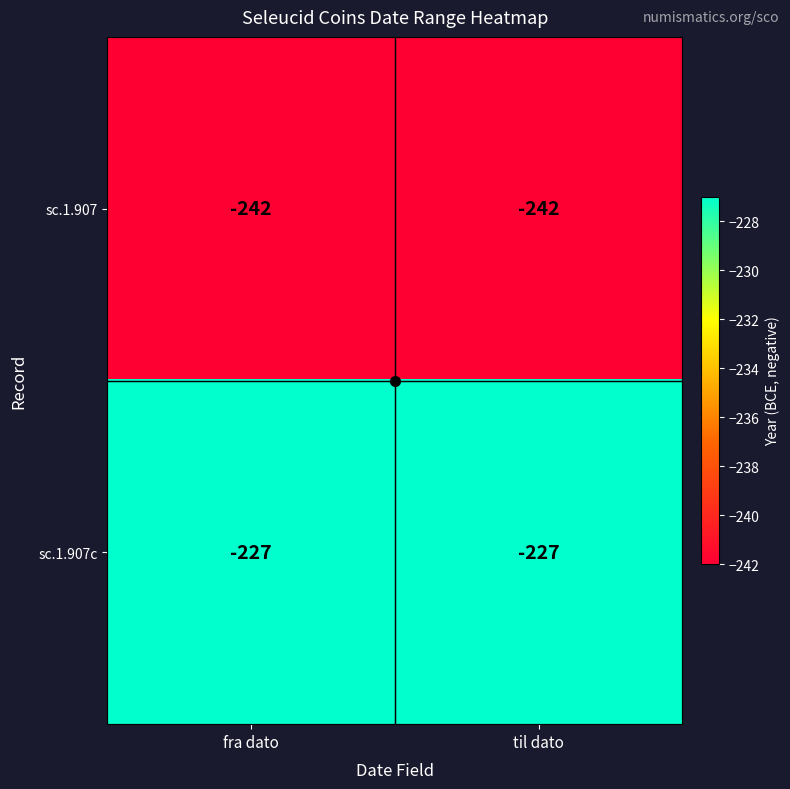

What is the difference between the highest and lowest values at til dato?

15